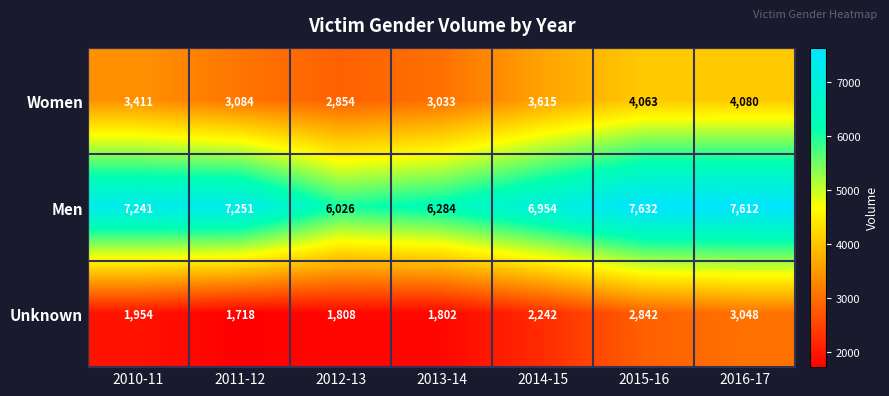

The value of Unknown at 2013-14 is 1234. True or false?

False